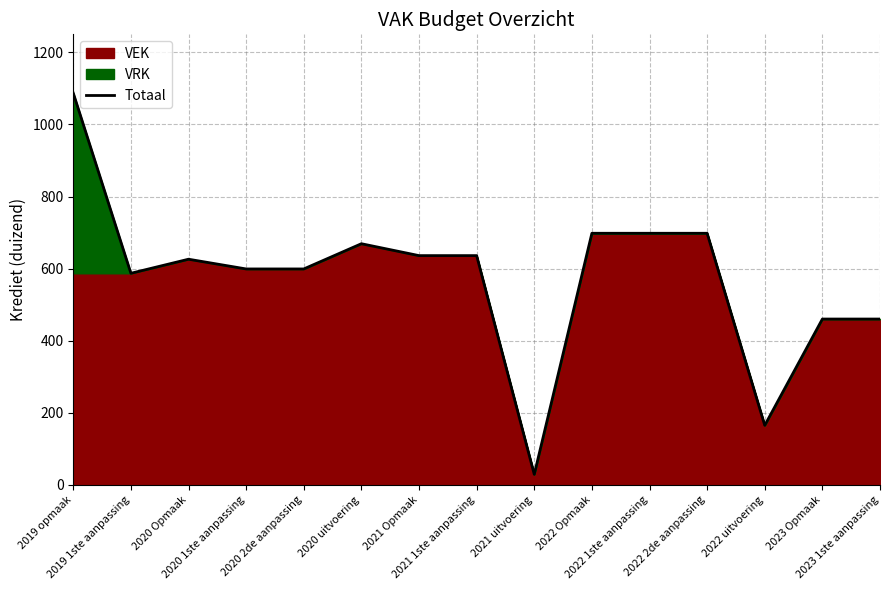

How many data points does each series have?

15